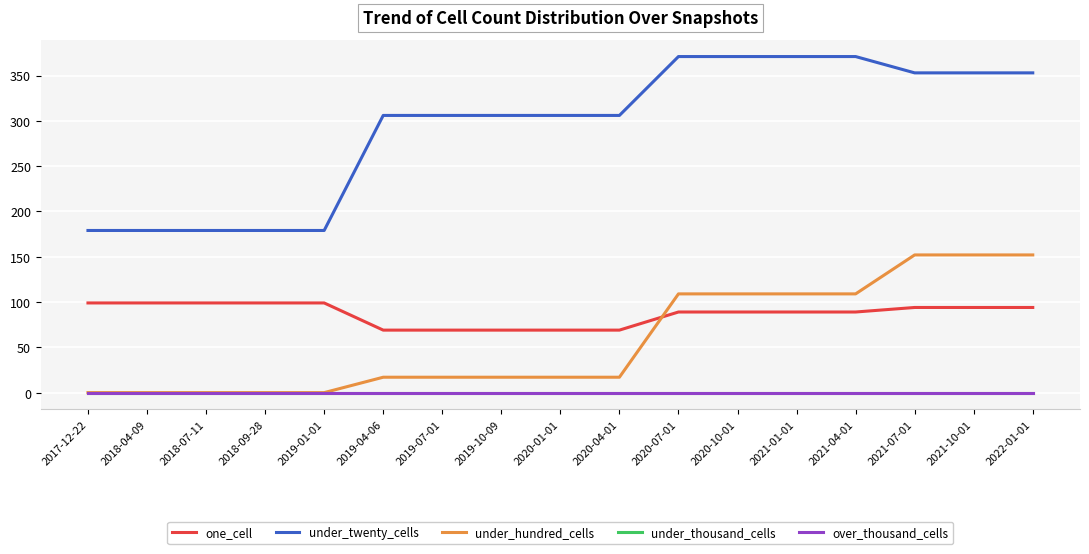

What is the label of the 16th point from the left?

2021-10-01